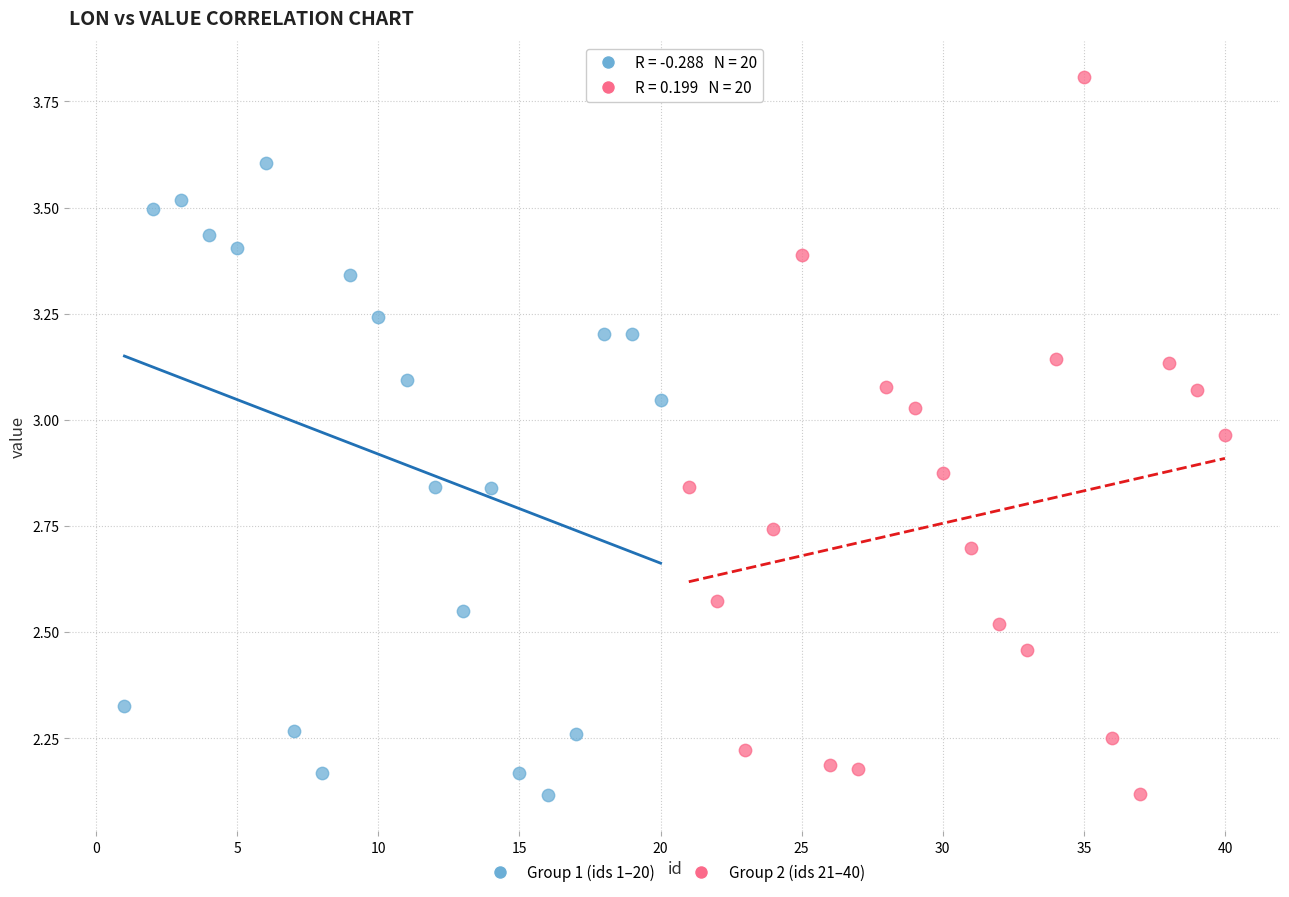

What are all the series names shown in the legend?

Group 1 (ids 1–20), Group 2 (ids 21–40)